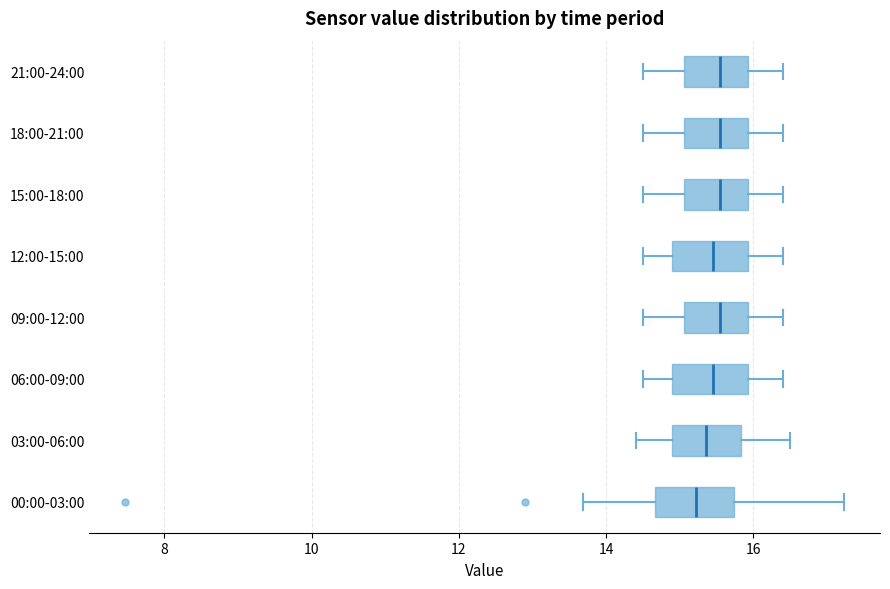

Where does the right whisker of the box for 09:00-12:00 end on the x-axis? The values are not printed on the chart, so give them approximately, as read against the axis.

16.4